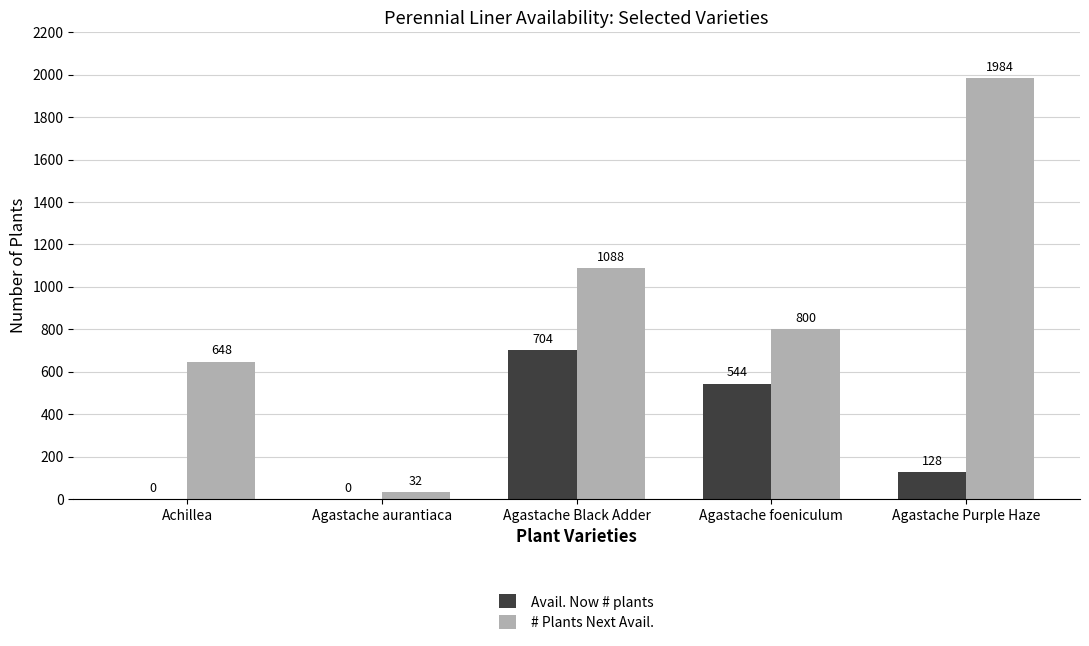

Count the number of categories in the chart.

5